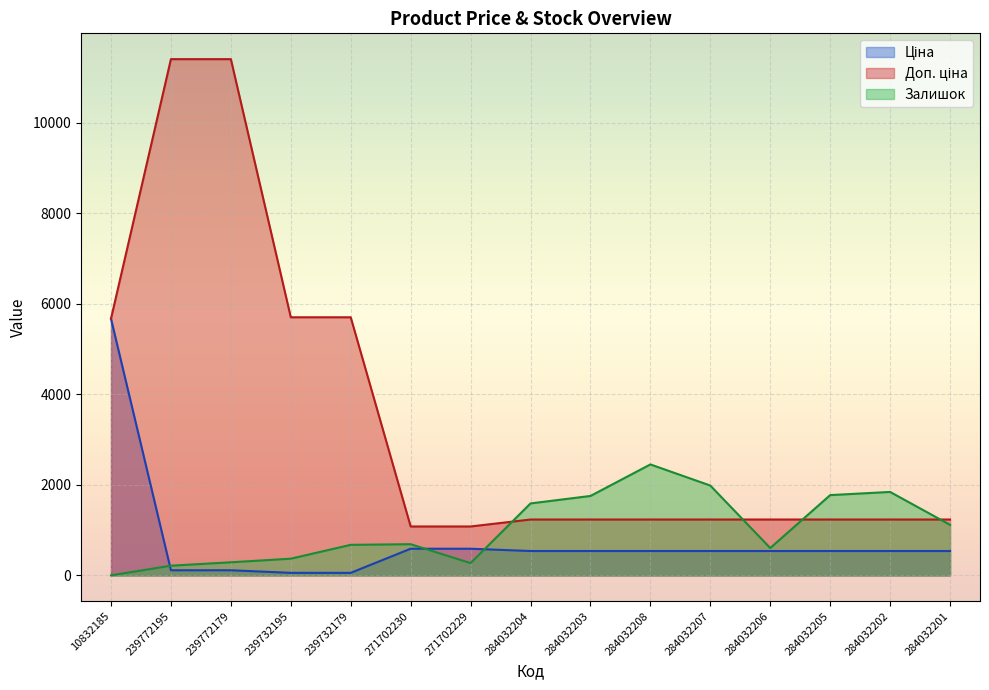

Reading left to right, extract all data points from this chart.

Ціна: 5673.8	114.1	114.1	57.0	57.0	589.9	589.9	539.0	539.0	539.0	539.0	539.0	539.0	539.0	539.0
Доп. ціна: 5673.8	11410.0	11410.0	5705.0	5705.0	1081.7	1081.7	1235.4	1235.4	1235.4	1235.4	1235.4	1235.4	1235.4	1235.4
Залишок: 1.0	215.0	290.0	370.0	676.0	690.0	272.0	1591.0	1756.0	2453.0	1986.0	605.0	1775.0	1845.0	1118.0